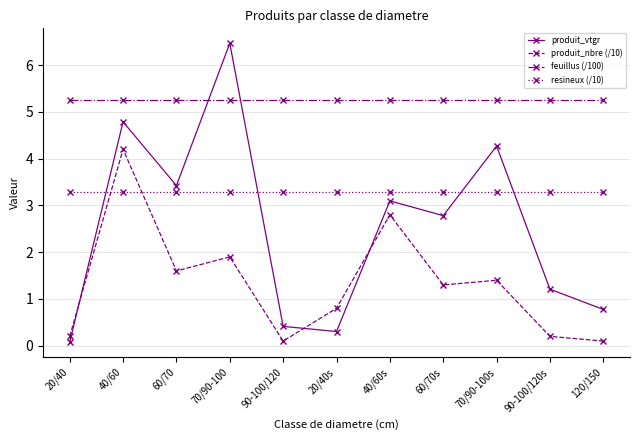

How many intersections are there between resineux (/10) and produit_nbre (/10)?

2